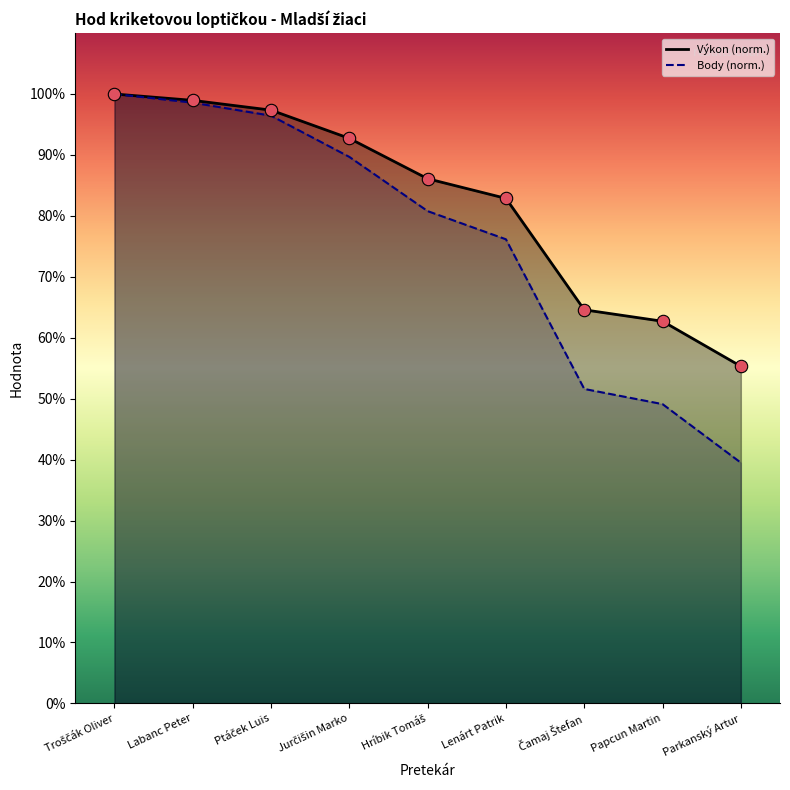

At how many categories does at least one series exceed 96?

3